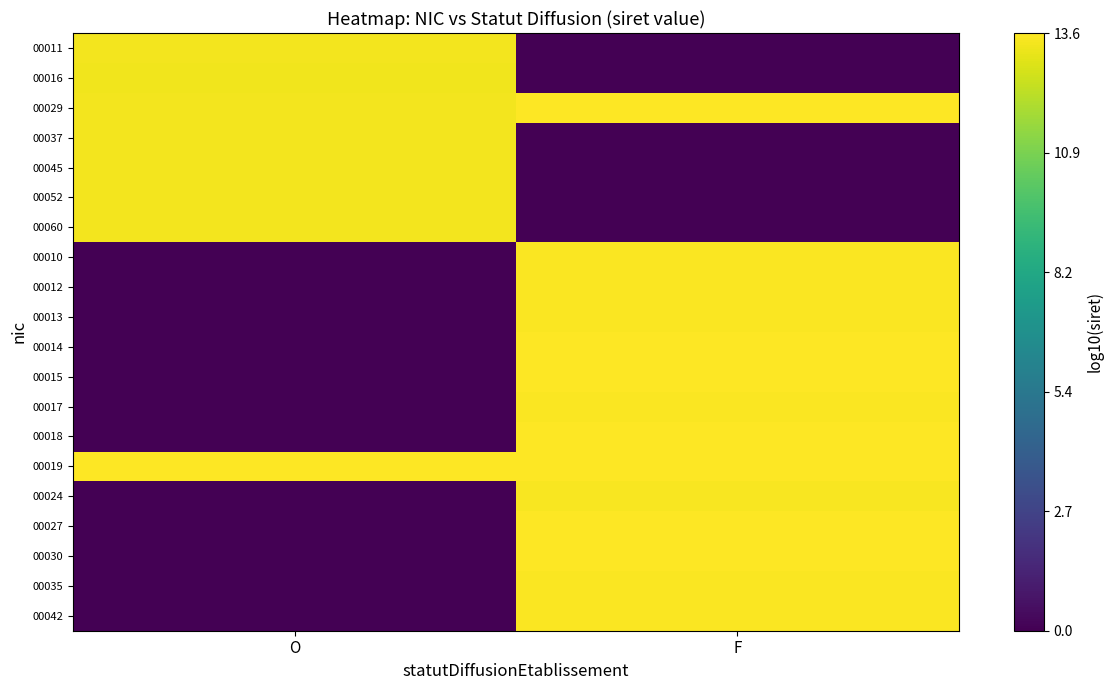

At how many categories does at least one series exceed 3?

2